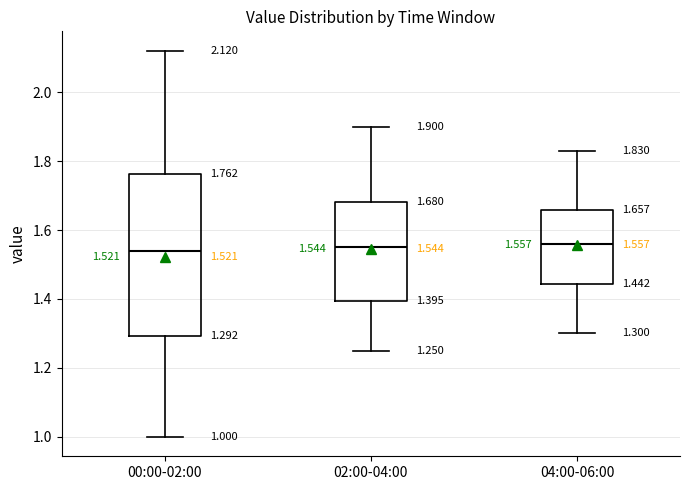

Which box is the tallest, from its lower edge to its upper edge?

00:00-02:00